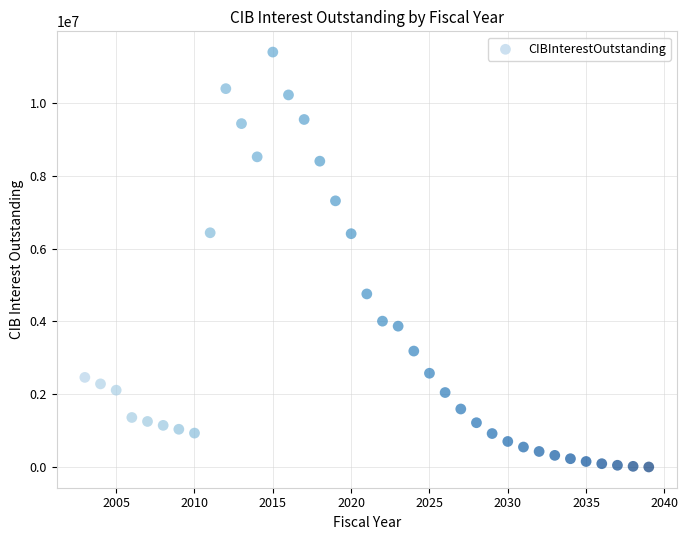

What is the range of X values (max minus min)?

36.0